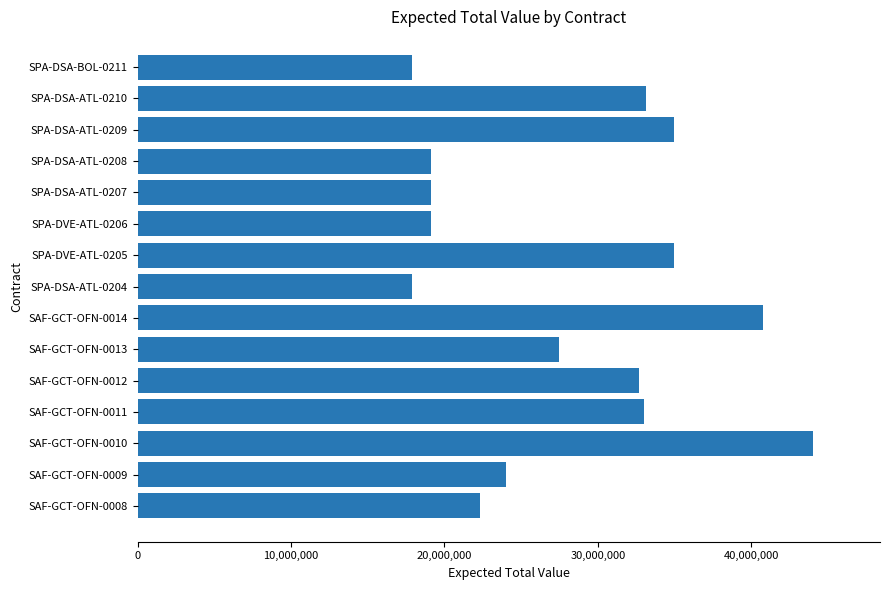

Between SAF-GCT-OFN-0009 and SAF-GCT-OFN-0010, which is larger?

SAF-GCT-OFN-0010